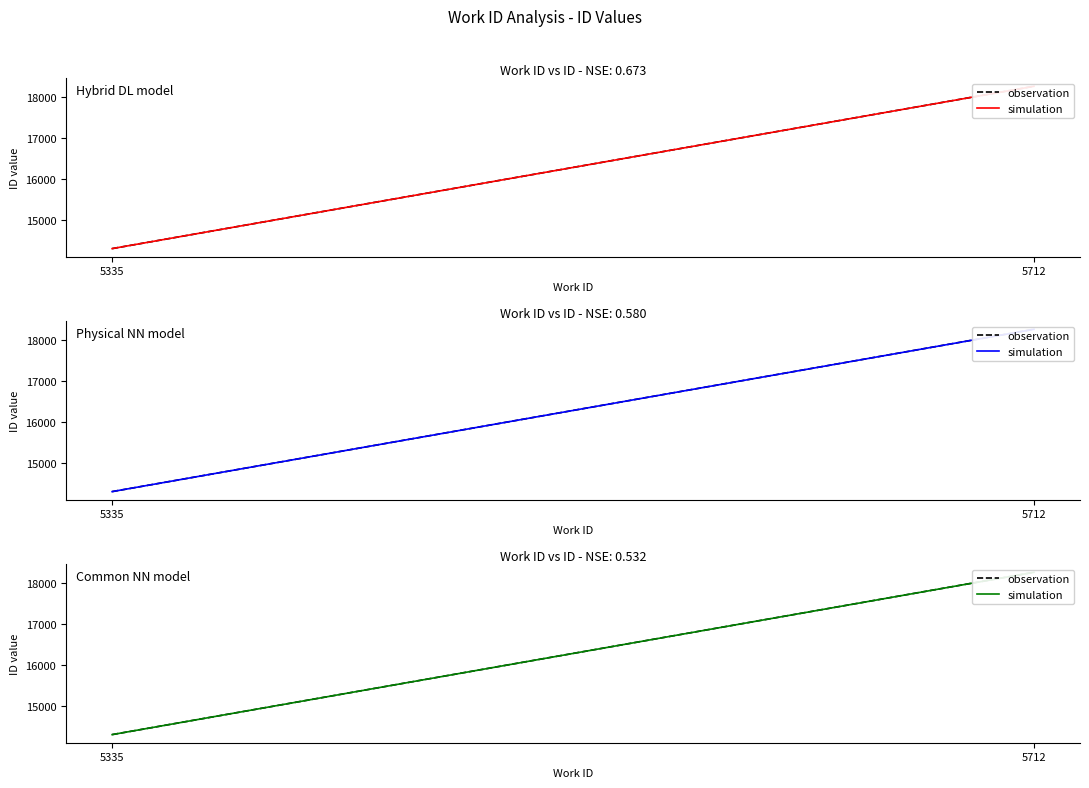

What is the total value across all series at 5335?

28620.0